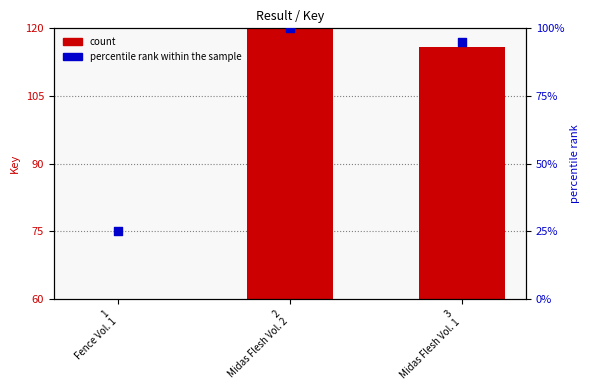

Which series contains the lowest Y value?

percentile rank within the sample